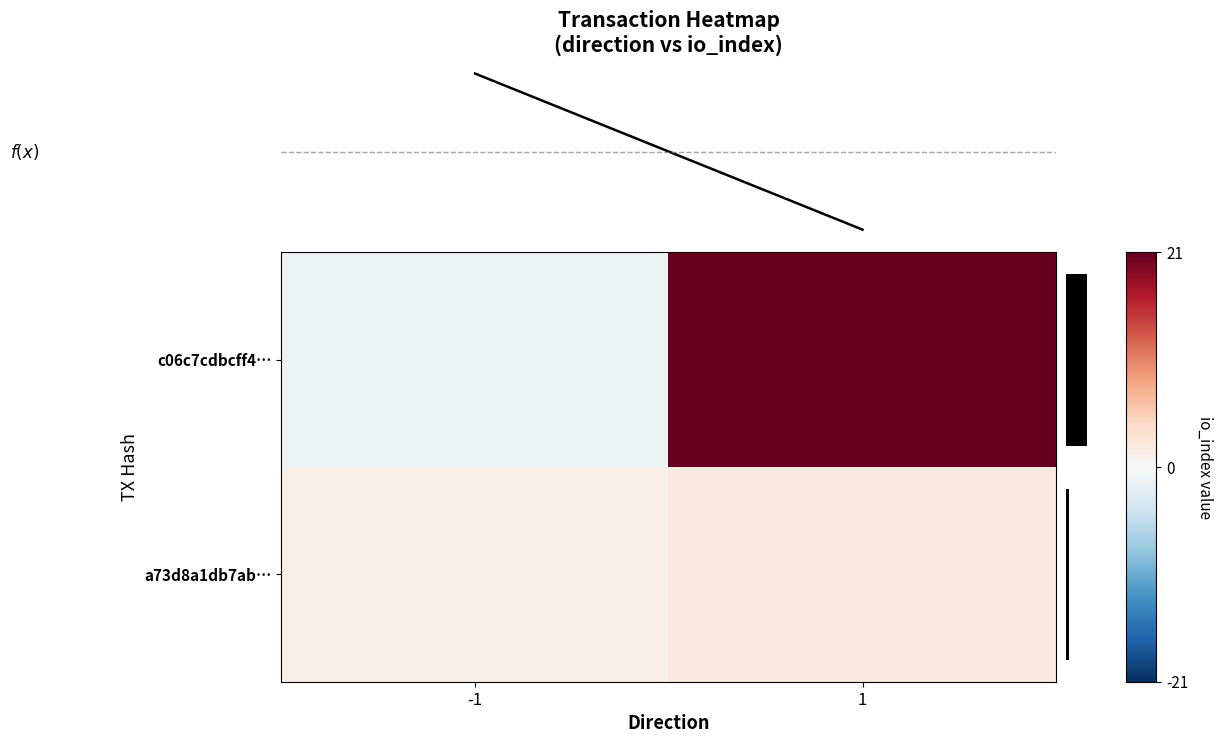

What is the difference between the a73d8a1db7ab… values at -1 and 1?

1.0